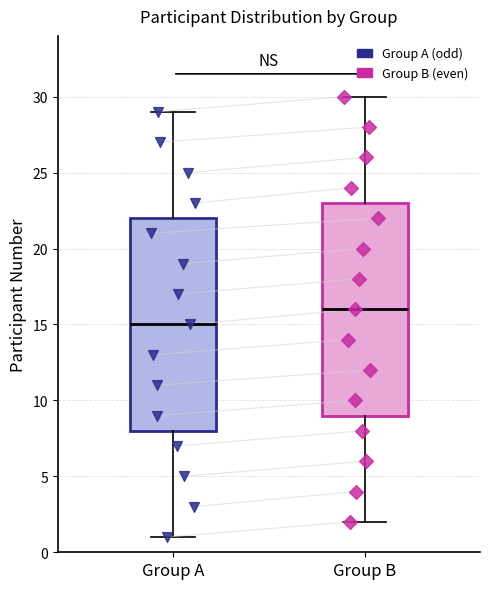

Where does the median line of the box for Group B sit on the y-axis? The values are not printed on the chart, so give them approximately, as read against the axis.

16